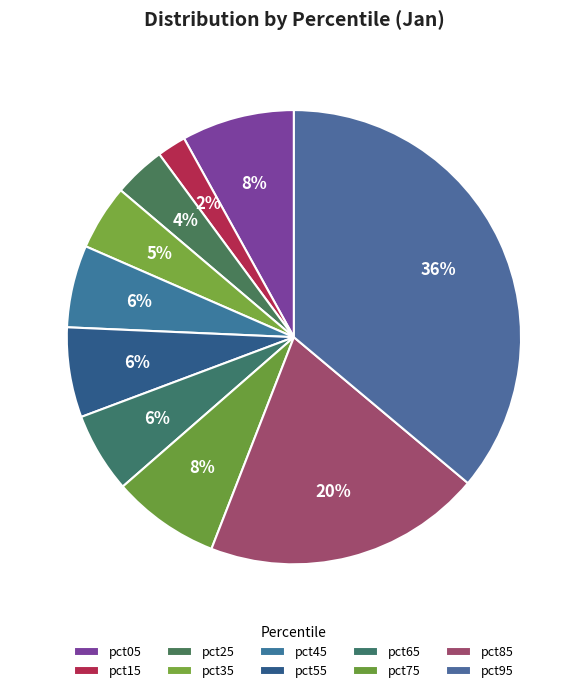

To the nearest percent, what portion does pct45 represent?

6%